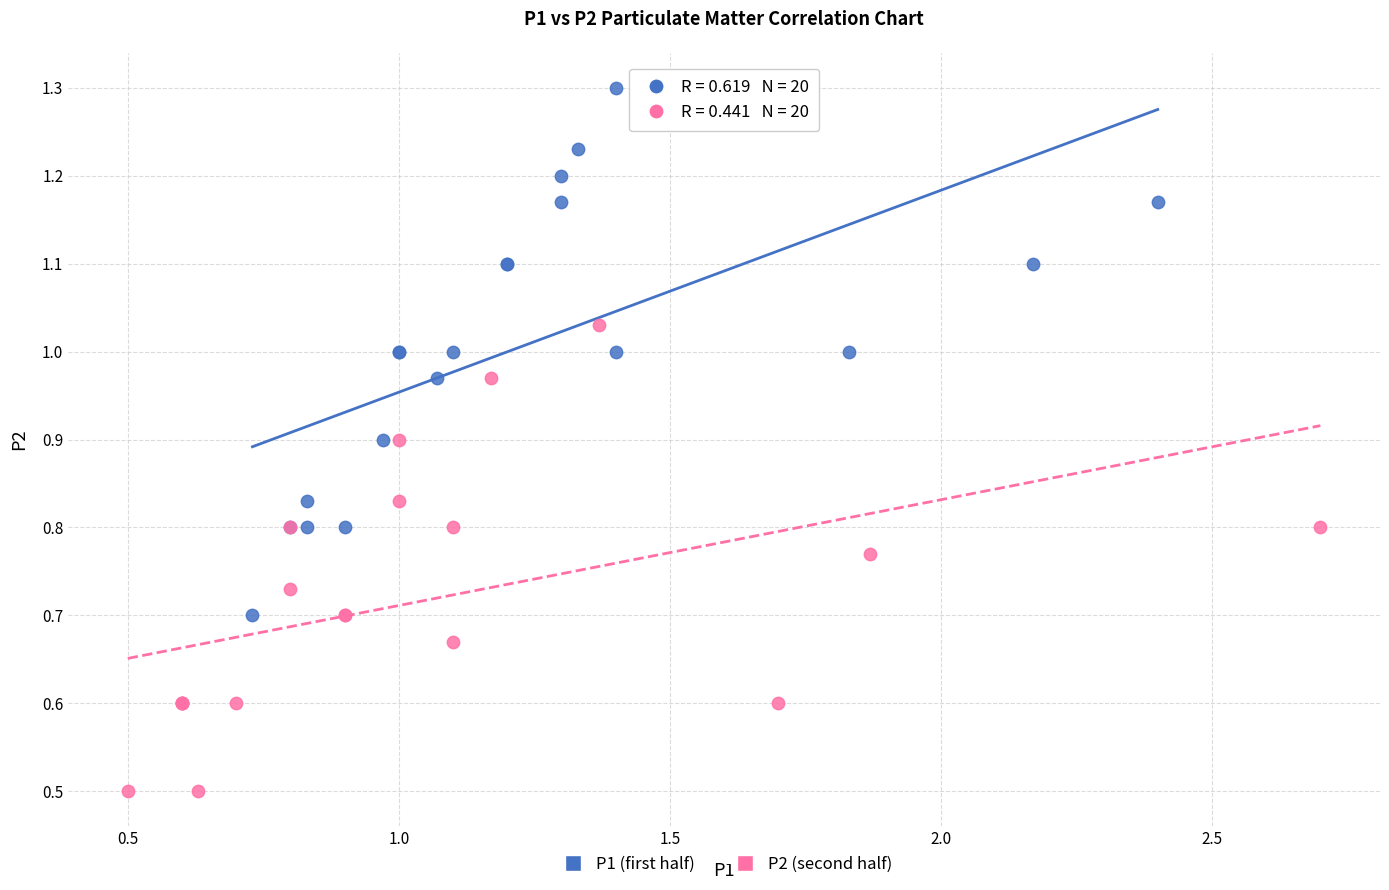

Which series reaches the maximum Y coordinate?

P1 (first half)